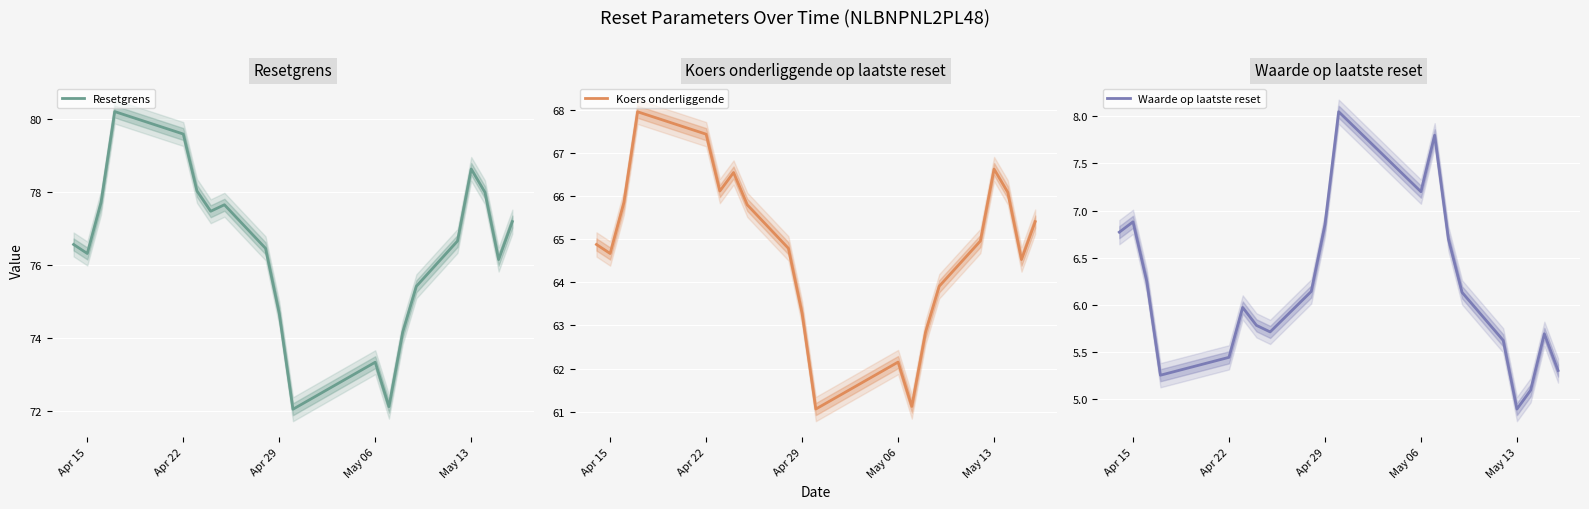

What is the lowest value of the Koers onderliggende series?

61.1